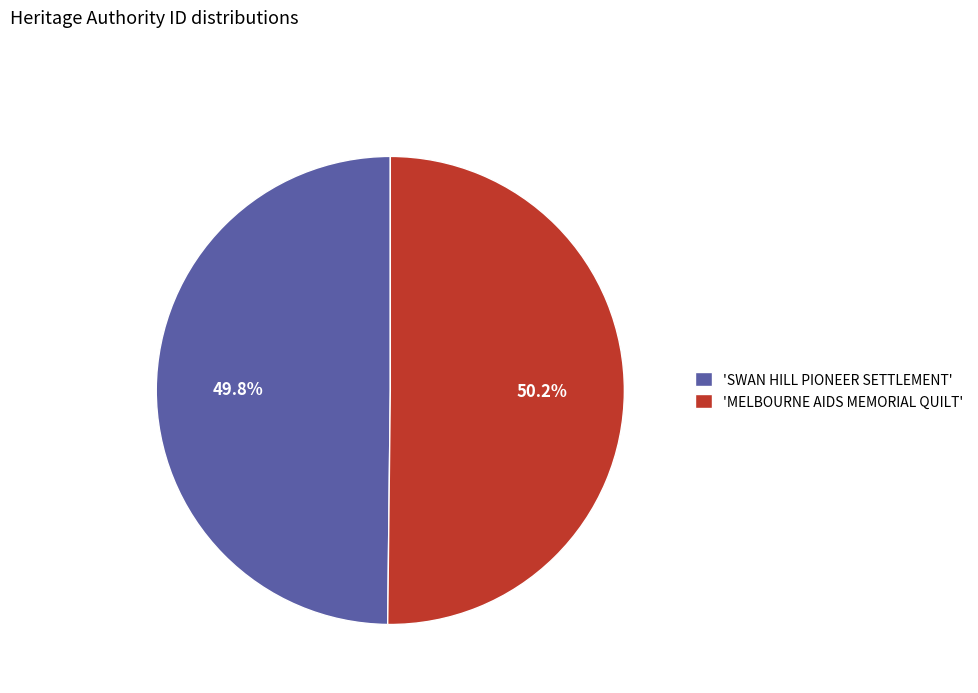

Is there any slice that represents more than half of the pie?

Yes